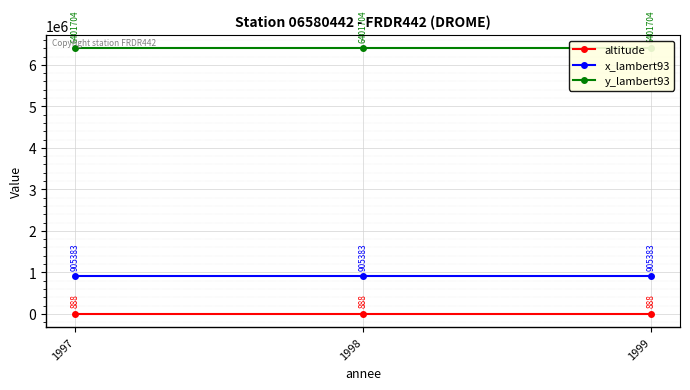

The value of x_lambert93 at 1997 is 1246908. True or false?

False